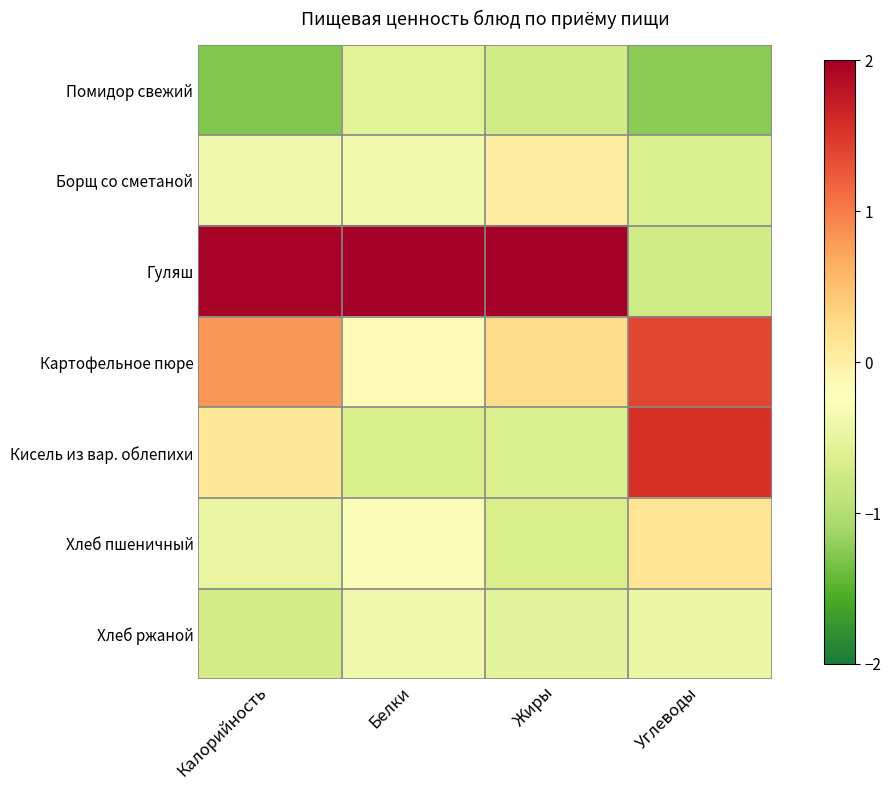

Rank the series by their maximum value, from lowest to highest.

Помидор свежий, Хлеб ржаной, Борщ со сметаной, Хлеб пшеничный, Картофельное пюре, Кисель из вар. облепихи, Гуляш